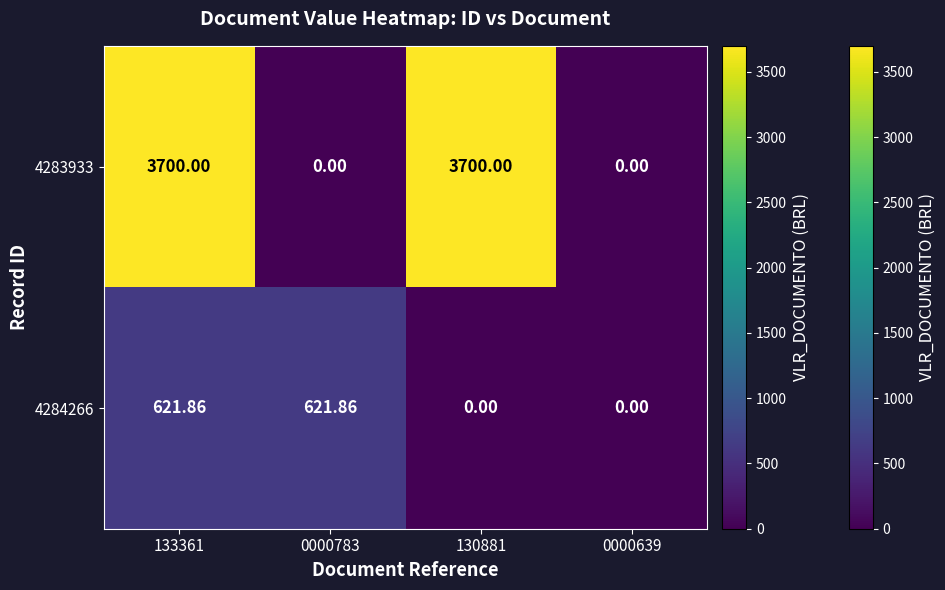

Reading left to right, what are all the values shown in this chart?

4284266: 133361=621.9	0000783=621.9	130881=0.0	0000639=0.0
4283933: 133361=3700.0	0000783=0.0	130881=3700.0	0000639=0.0